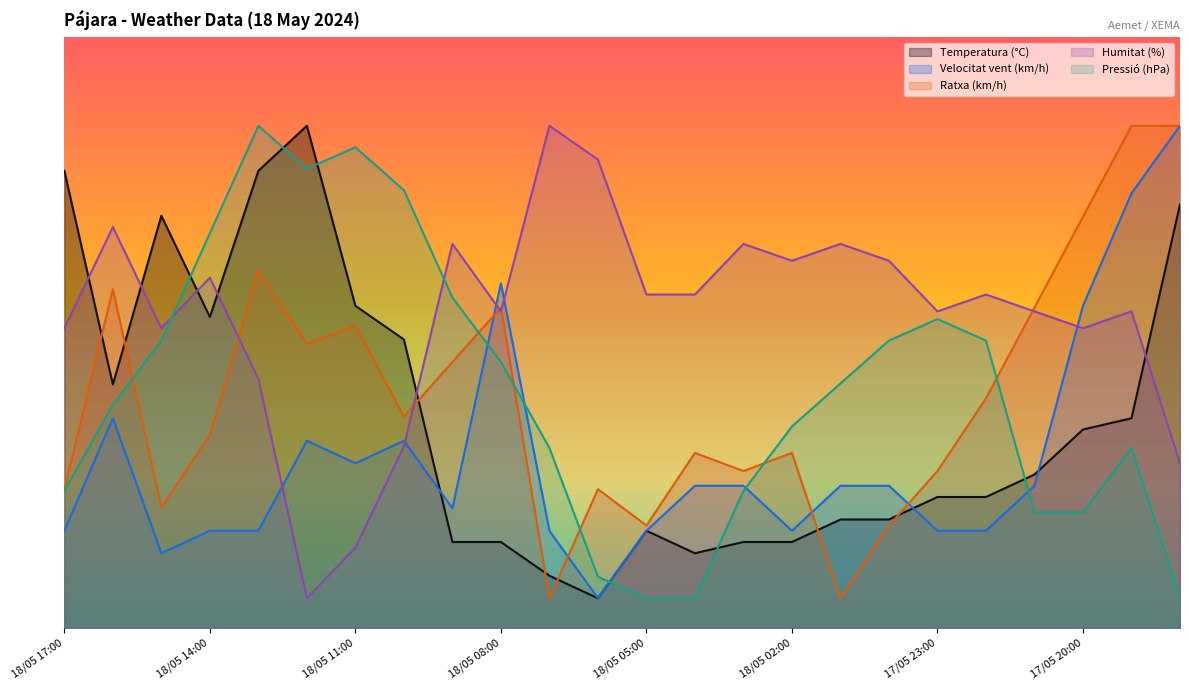

Which series has the largest total across all categories?

Humitat (%)